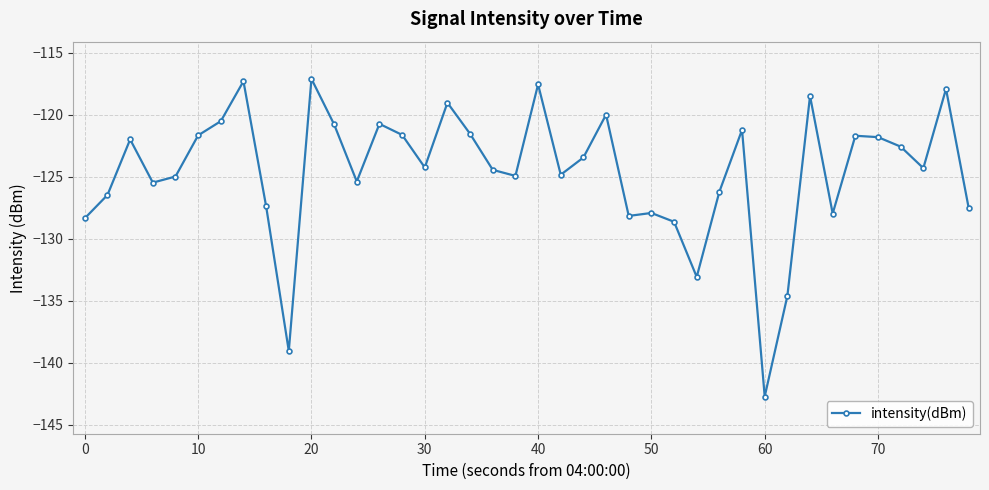

What is the sum of all values?

-4984.4